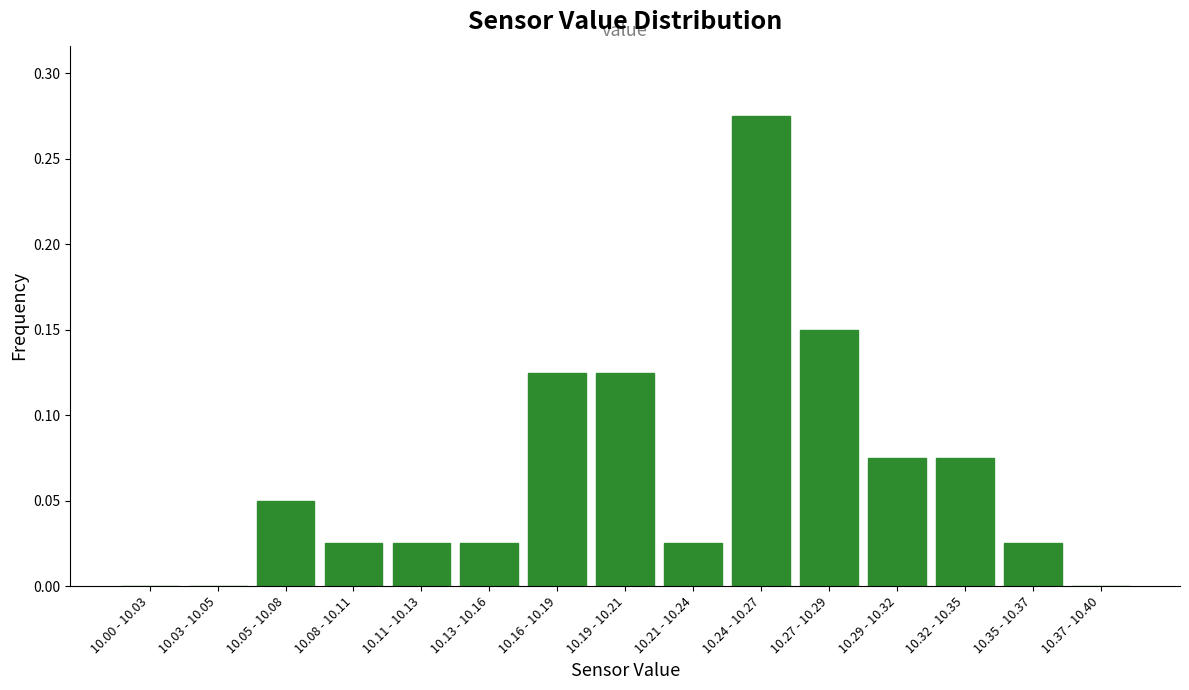

True or false: the data shows 0.4 at 10.24 - 10.27.

False